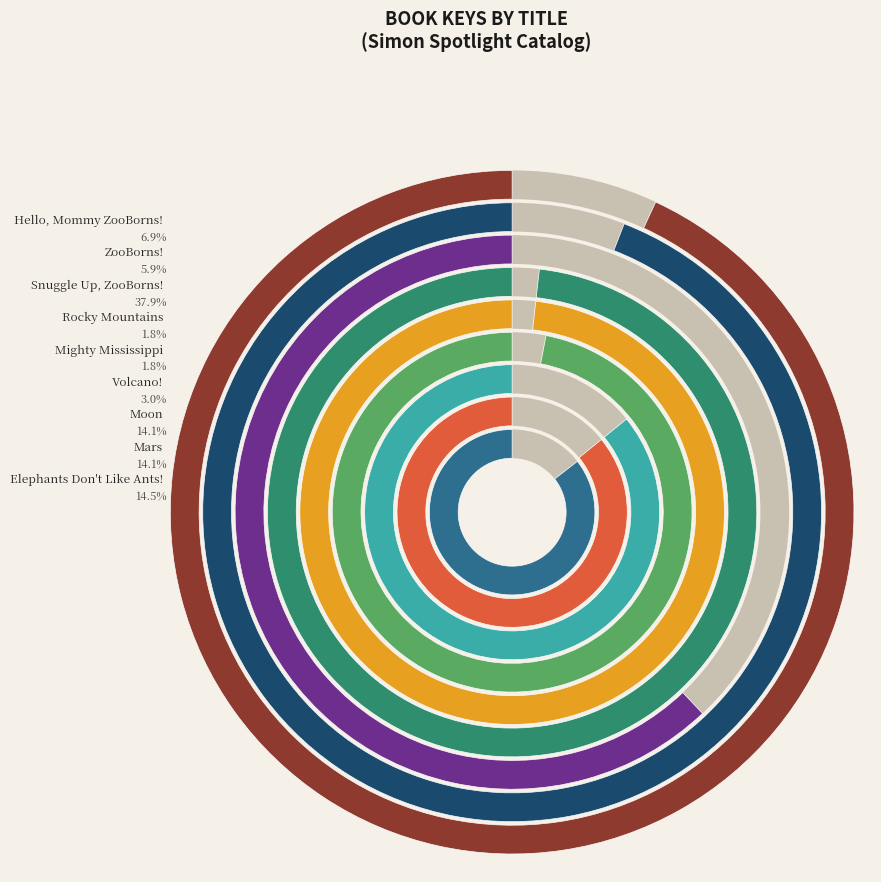

Is there a majority slice in this chart?

No